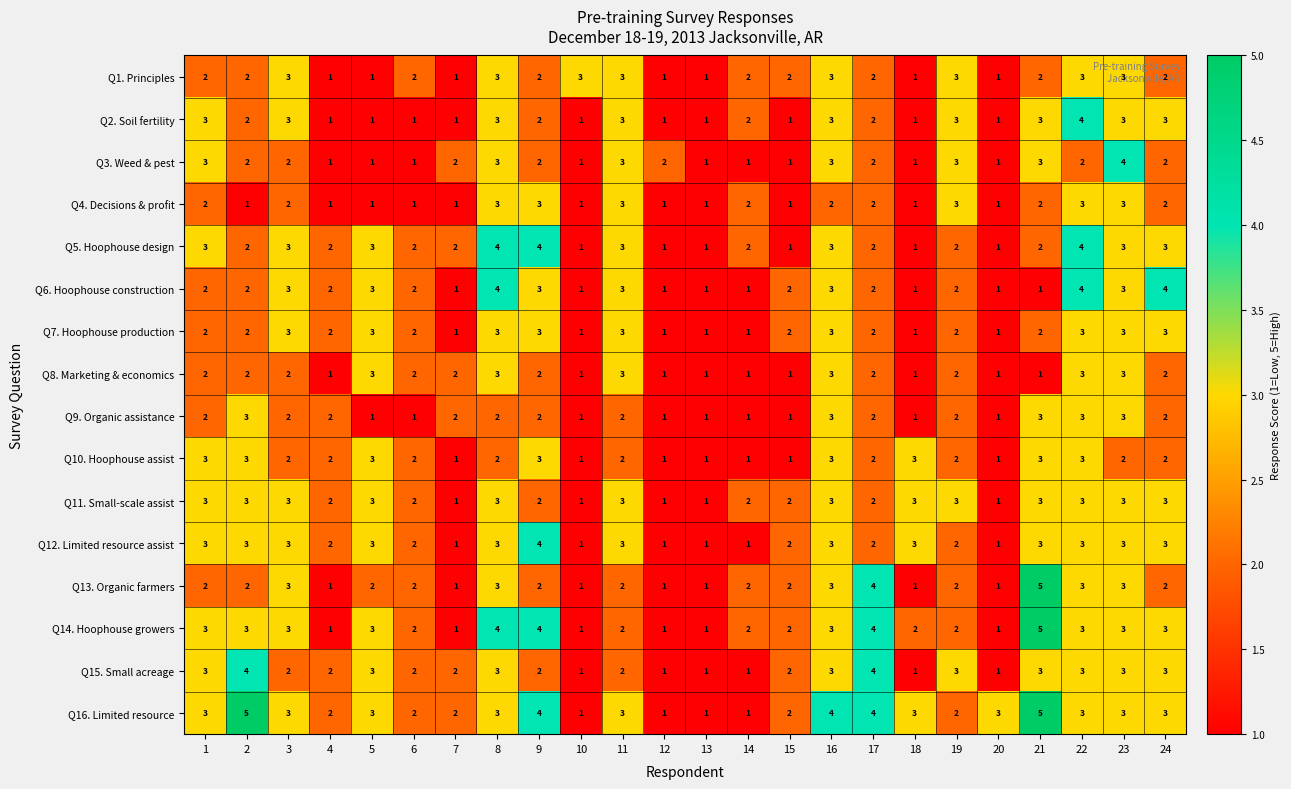

What is the sum of all Q6. Hoophouse construction values?

52